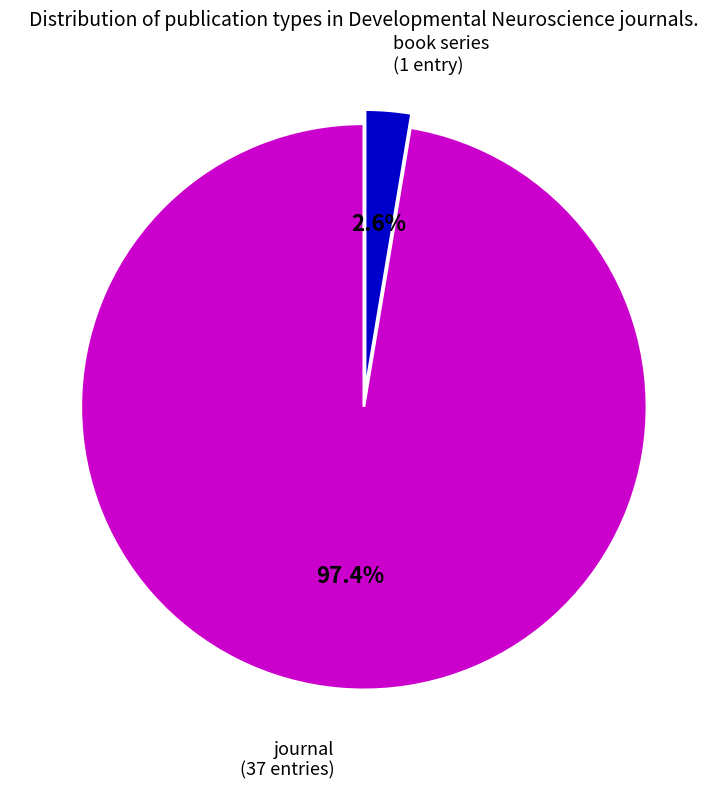

Is there a majority slice in this chart?

Yes